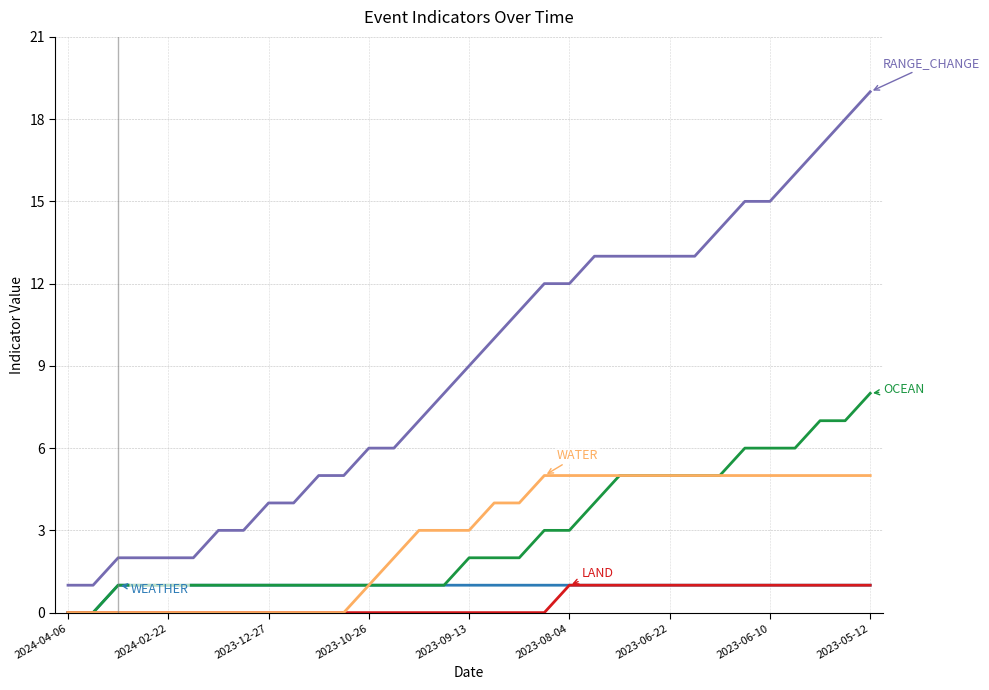

What is the maximum value shown in the chart?

19